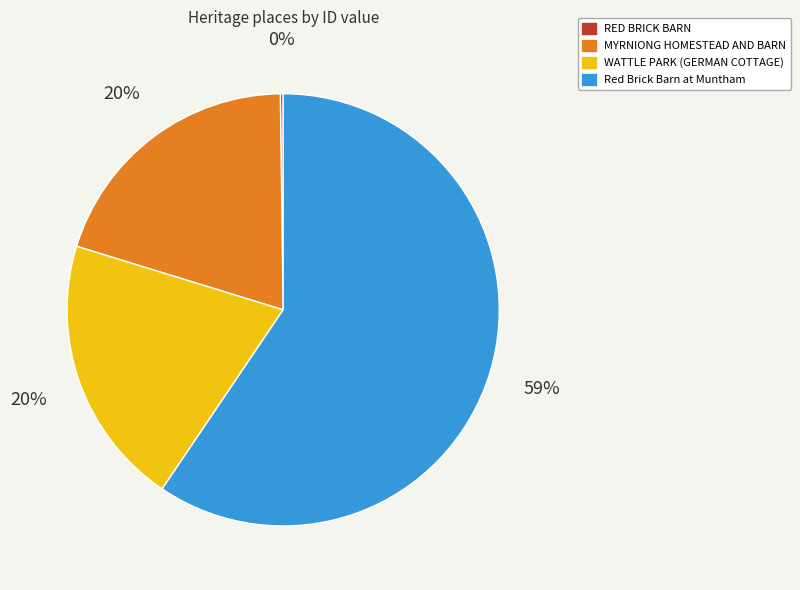

To the nearest percent, what is the average slice percentage?

25%